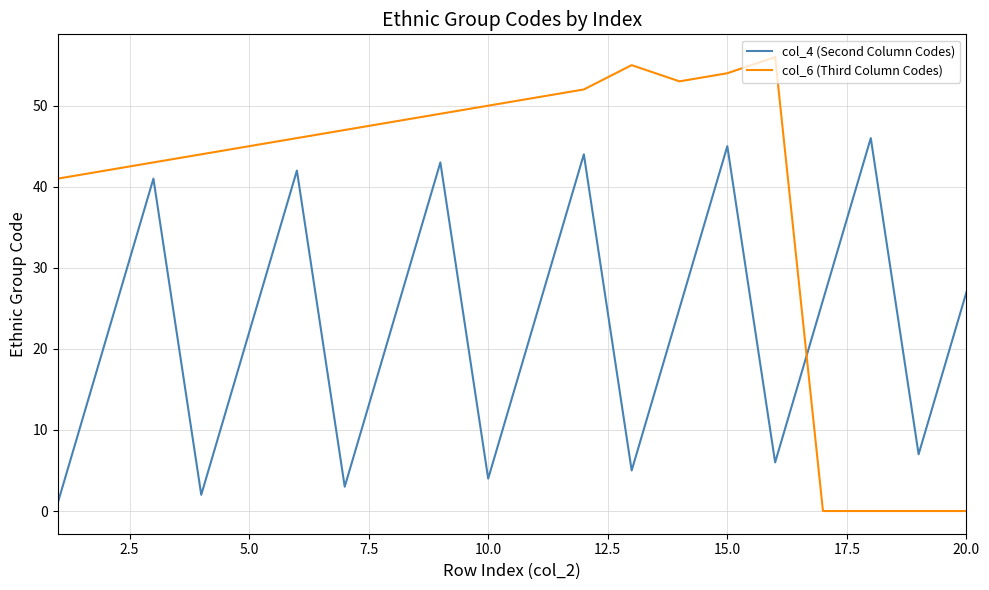

What is the difference between the second highest and second lowest values in the col_6 (Third Column Codes) series?

55